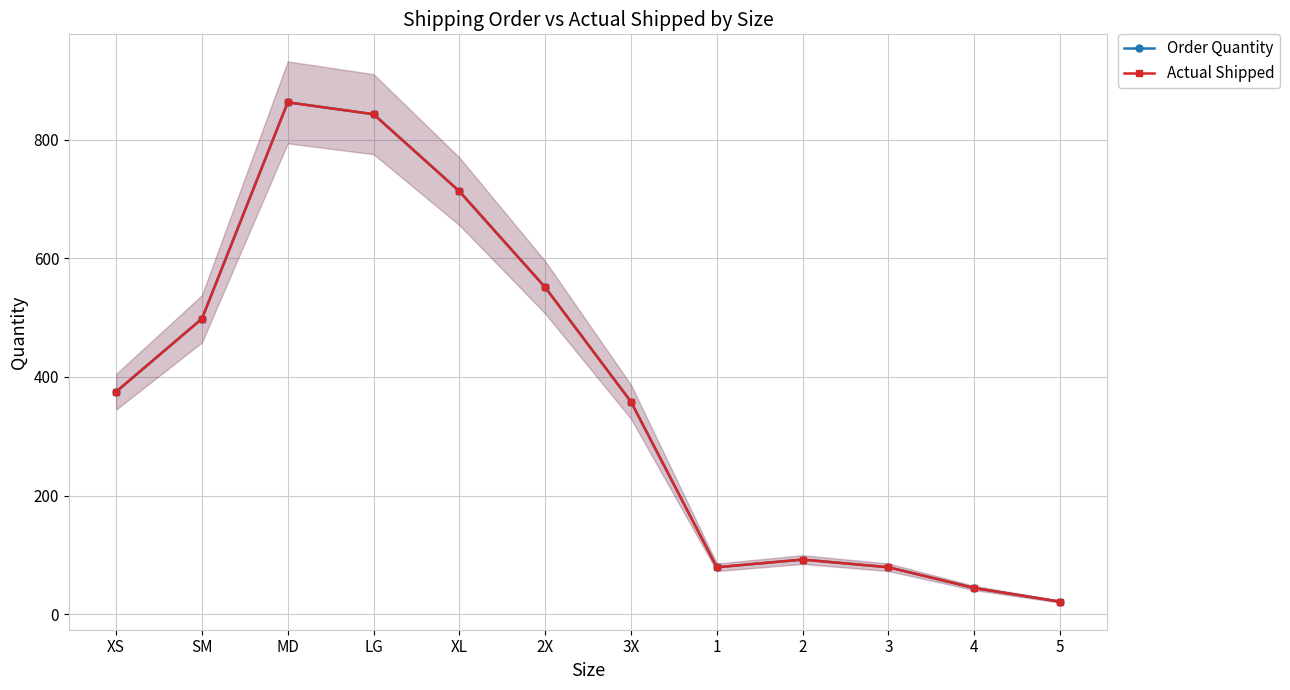

Where is the first local maximum for Actual Shipped?

MD